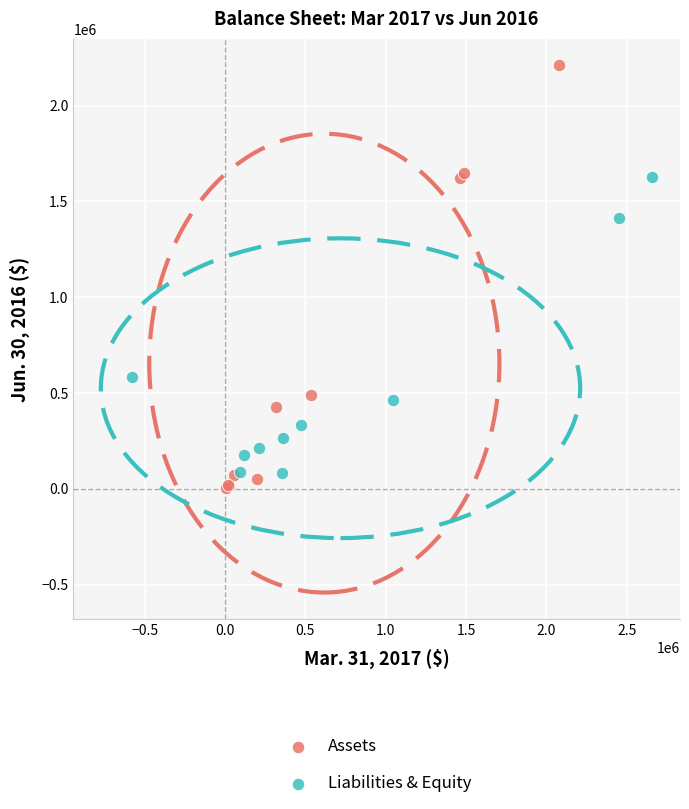

Which series reaches the maximum Y coordinate?

Assets